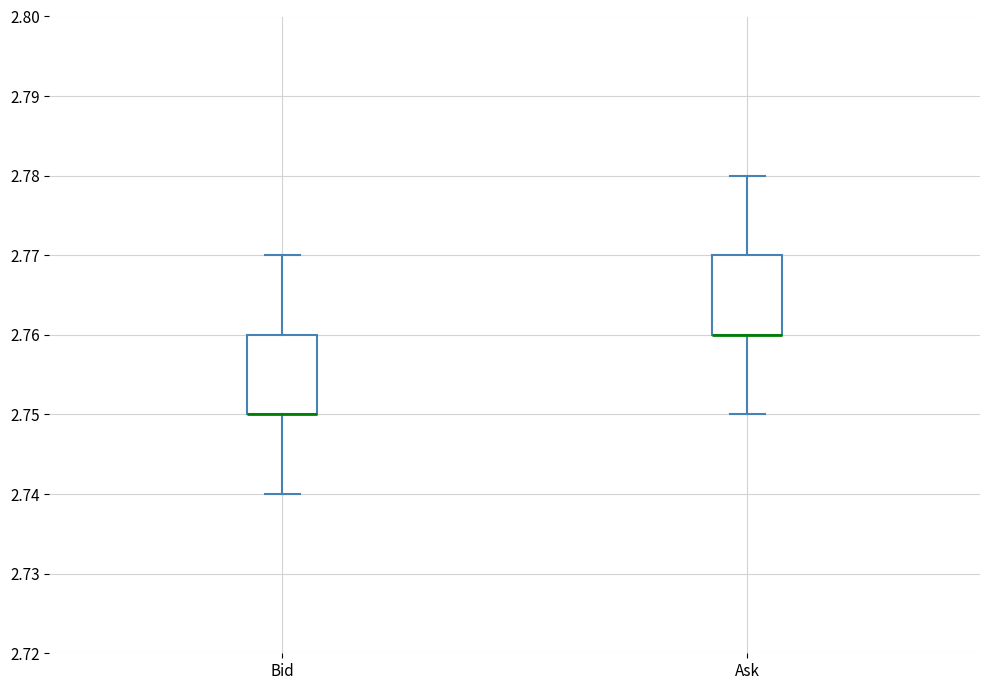

Reading left to right, transcribe this box plot: for each box, give where its median line is, the range the box spans, and where its two whiskers end, as read against the y-axis. The values are not printed on the chart, so give them approximately, as read against the axis.

Bid: median 2.75 (drawn on the box's lower edge), box 2.75 to 2.76, whiskers 2.74 to 2.77
Ask: median 2.76 (drawn on the box's lower edge), box 2.76 to 2.77, whiskers 2.75 to 2.78